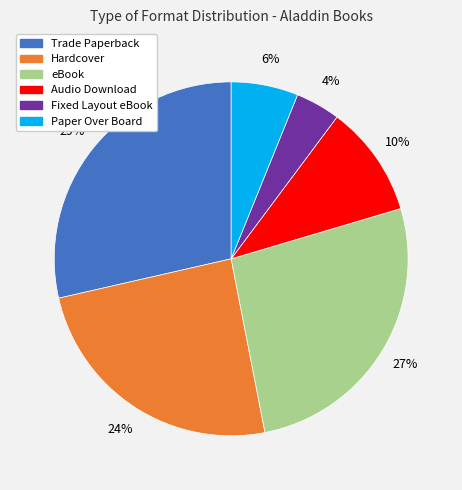

Approximately how many times larger is the value at Fixed Layout eBook compared to Paper Over Board?

0.7